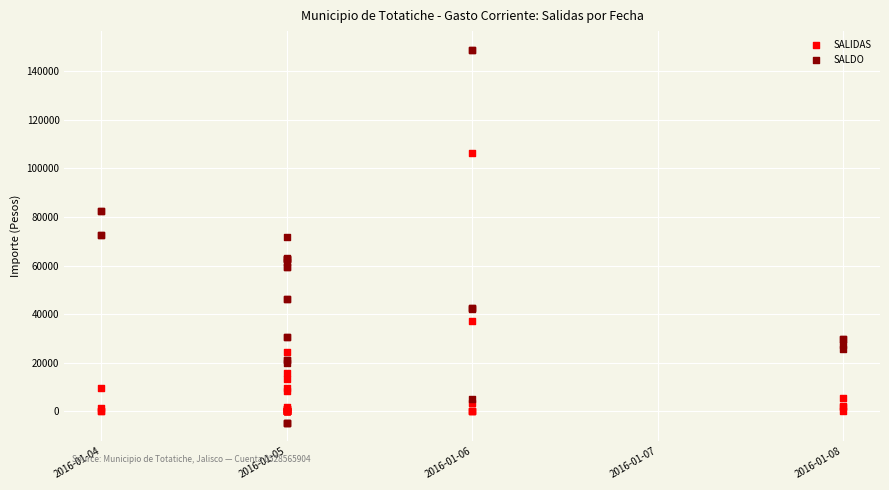

Which series contains the highest Y value?

SALDO